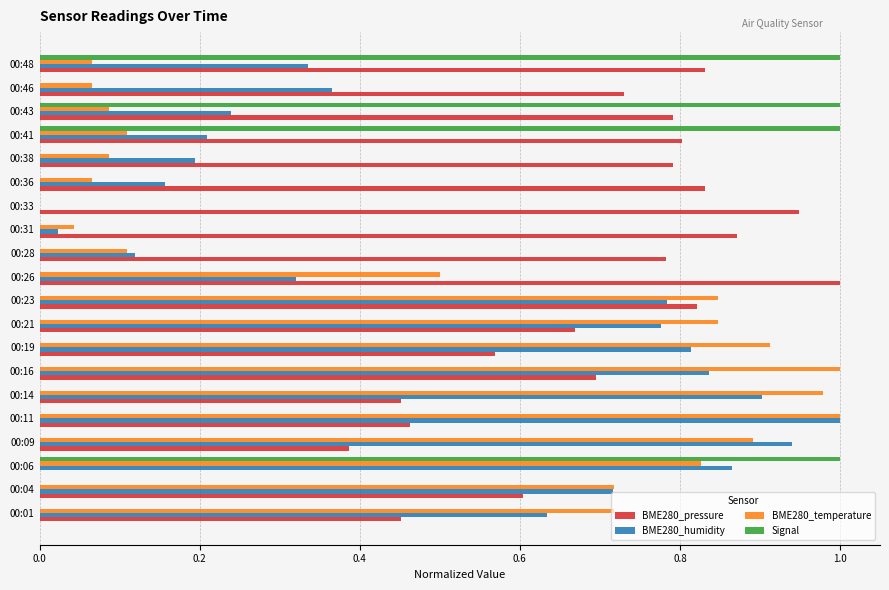

What is the sum of the BME280_humidity values at 00:01 and 00:21?

1.4